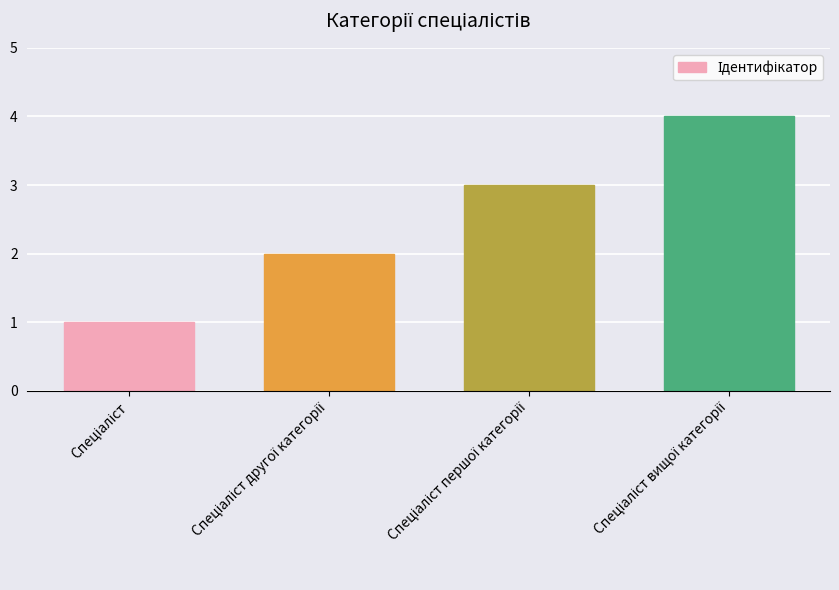

What is the difference between the maximum and minimum values?

3